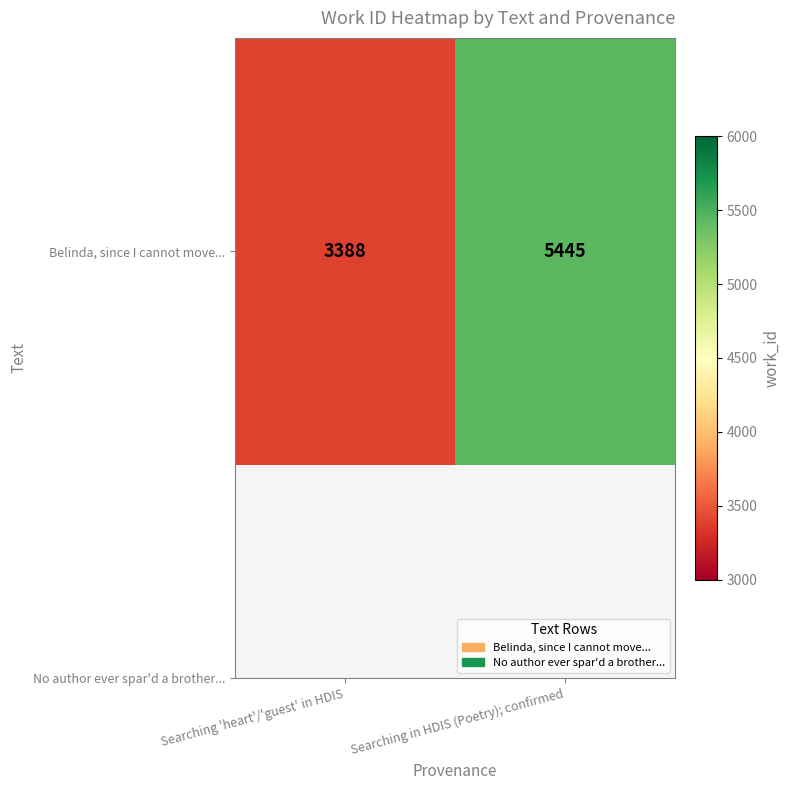

True or false: the data shows 5445 at Searching in HDIS (Poetry); confirmed.

True